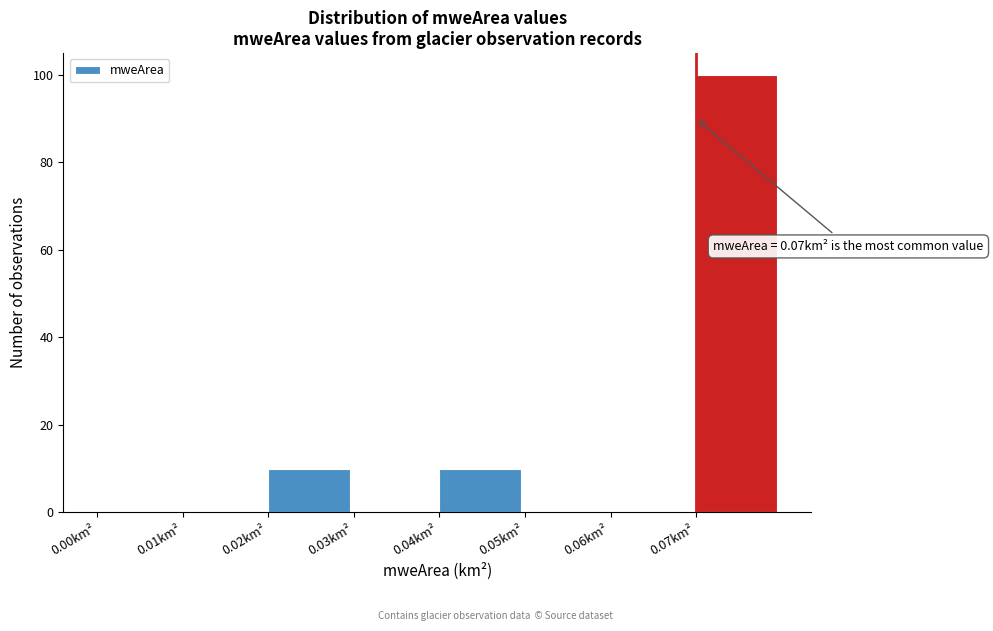

Which range on the x-axis has the tallest bar?

0.07 to 0.08